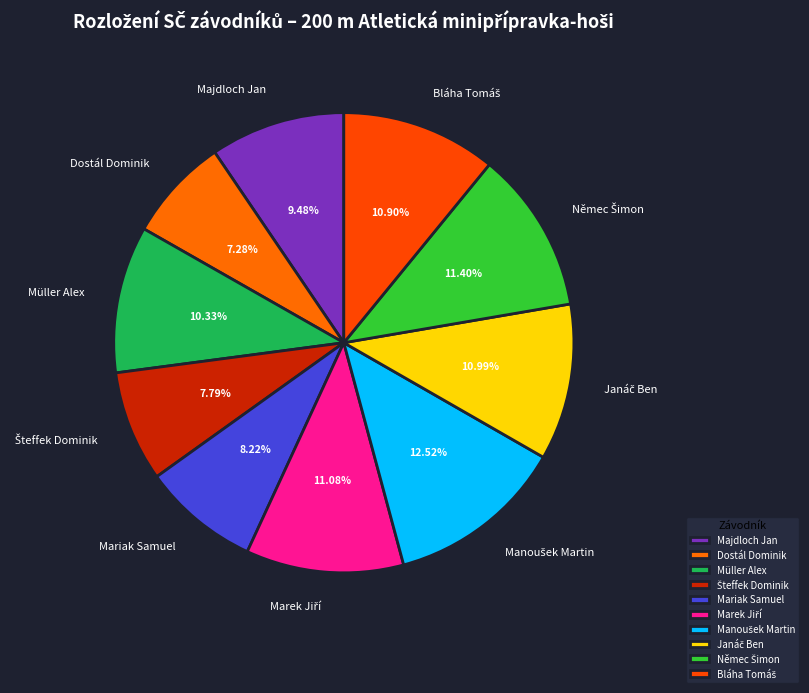

What is the smallest slice in the pie chart?

Dostál Dominik